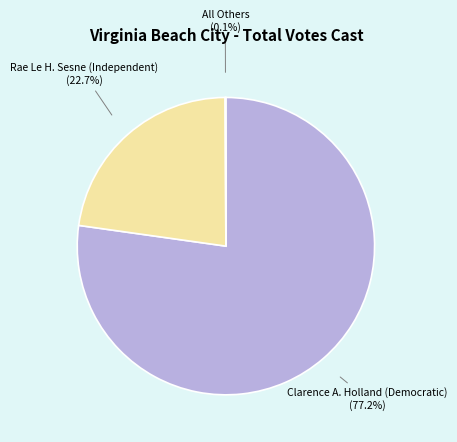

What is the ratio of the value at Rae Le H. Sesne (Independent) to the value at Clarence A. Holland (Democratic)?

0.3